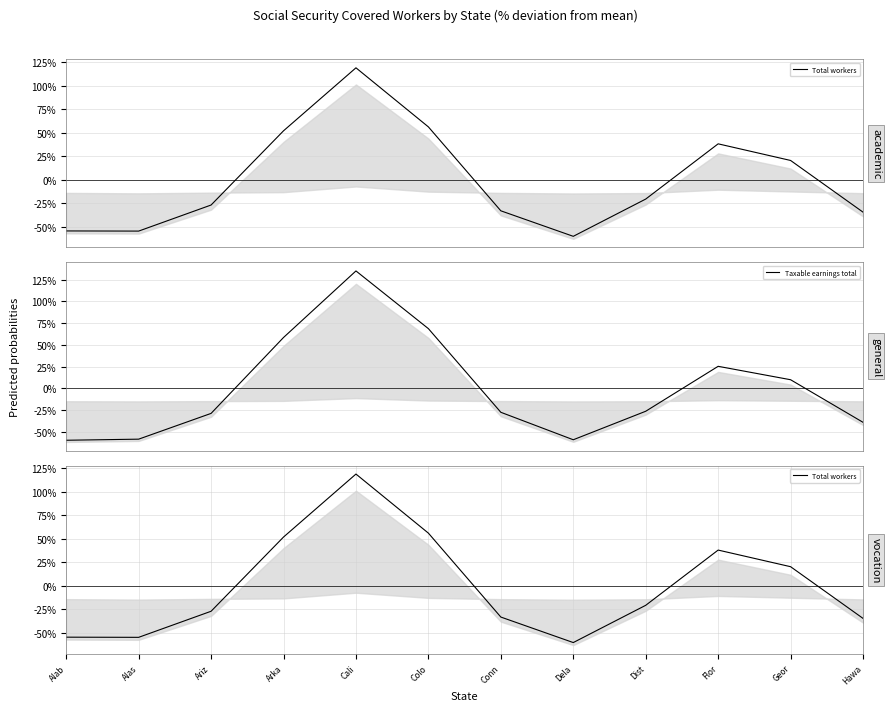

How many data points does each series have?

12